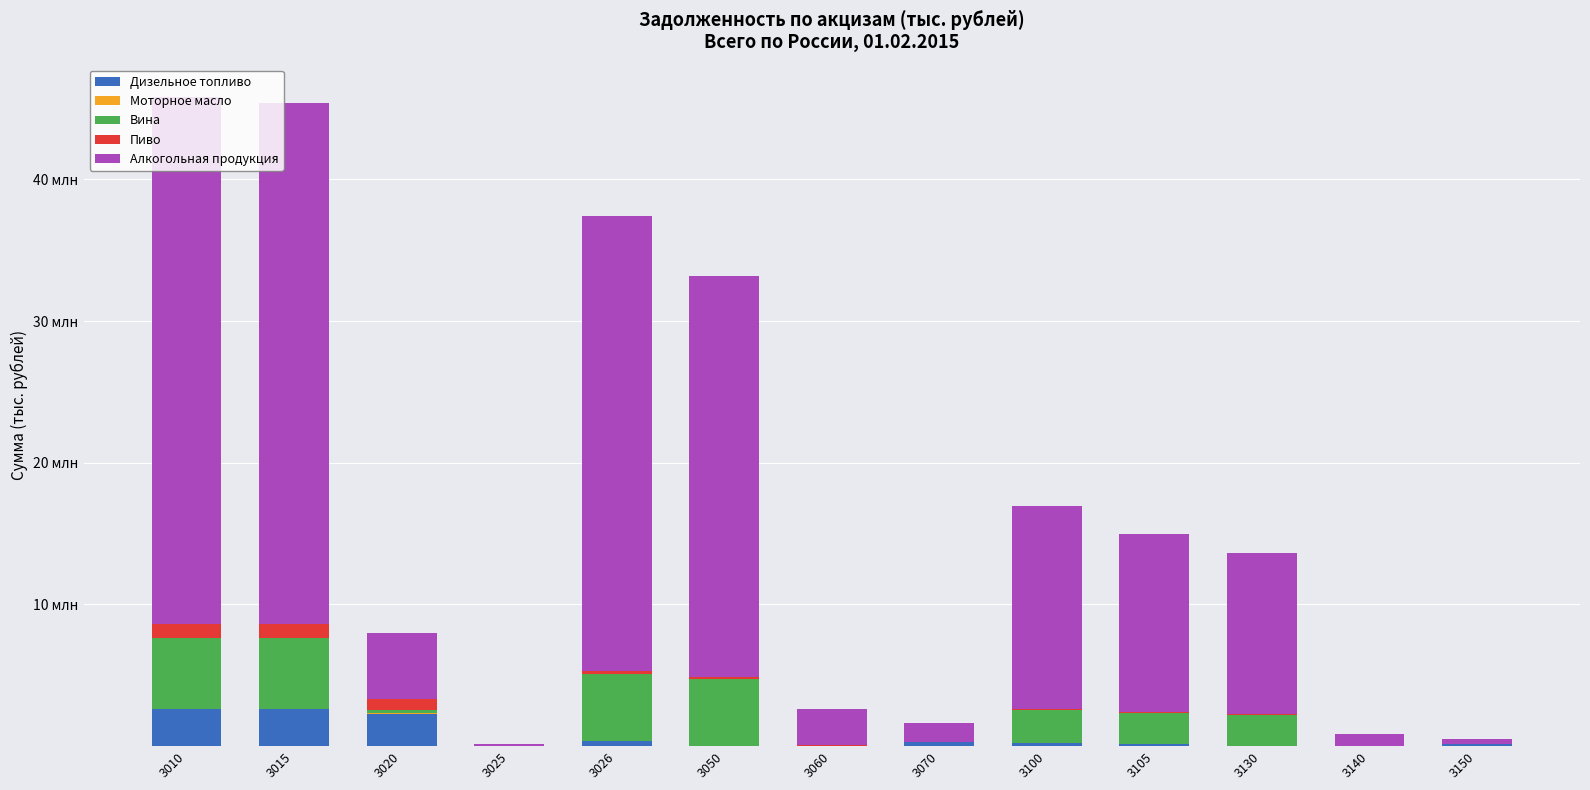

Where does the Вина series first go above 2218680?

3010